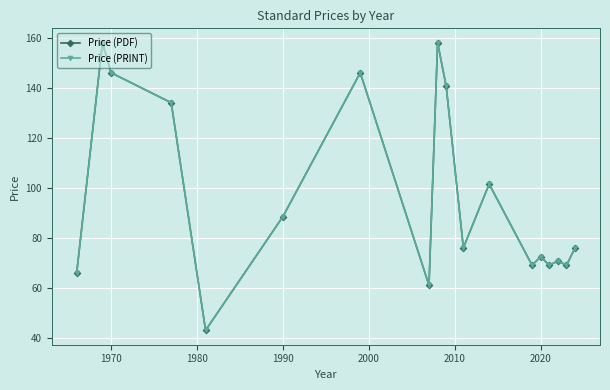

What is the difference between the maximum and minimum values in the Price (PRINT) series?

115.0